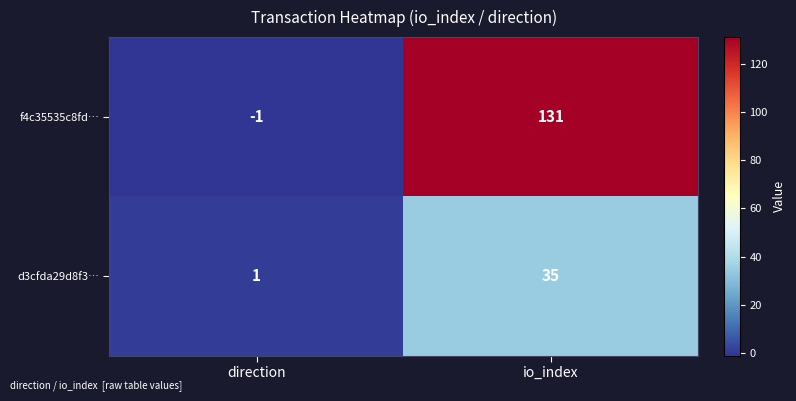

Rank the series at io_index from lowest to highest value.

d3cfda29d8f3…, f4c35535c8fd…